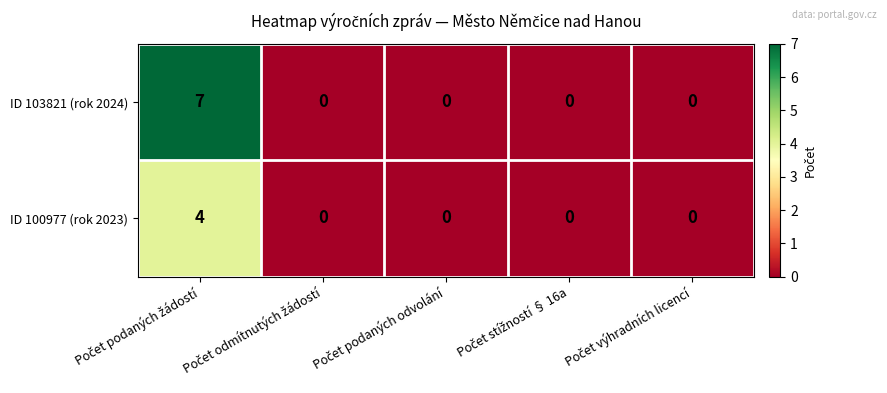

What is the difference between the maximum and minimum values in the ID 100977 (rok 2023) series?

4